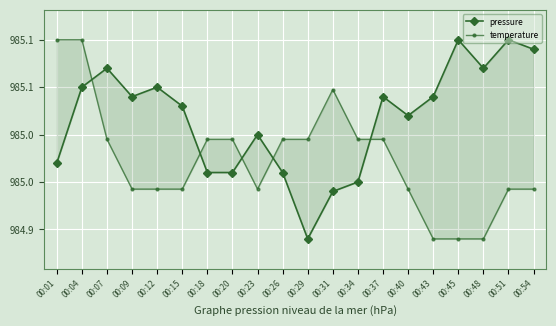

How many lines are shown in the chart?

2